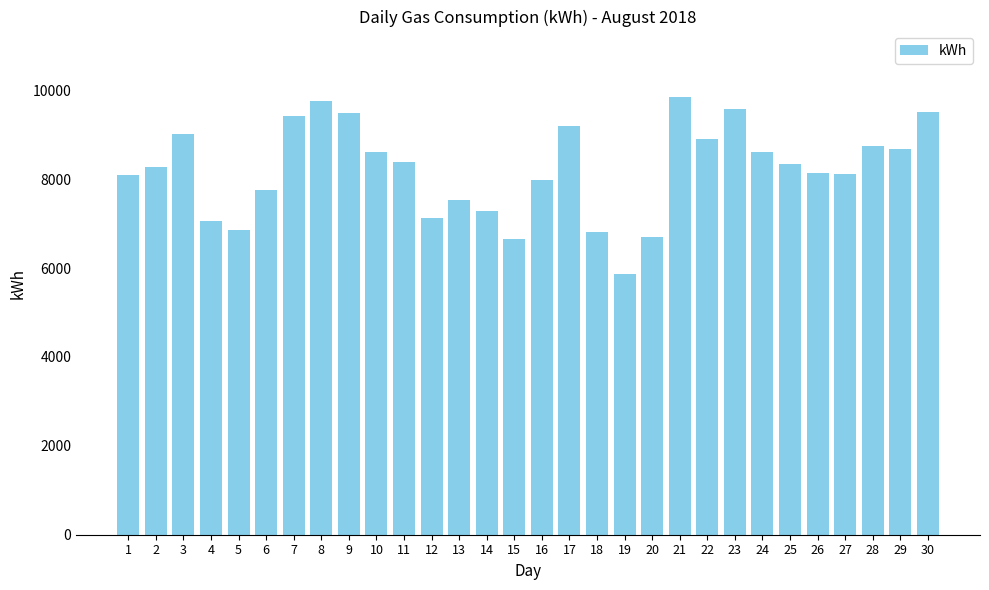

What is the approximate value at 29?

8679.9